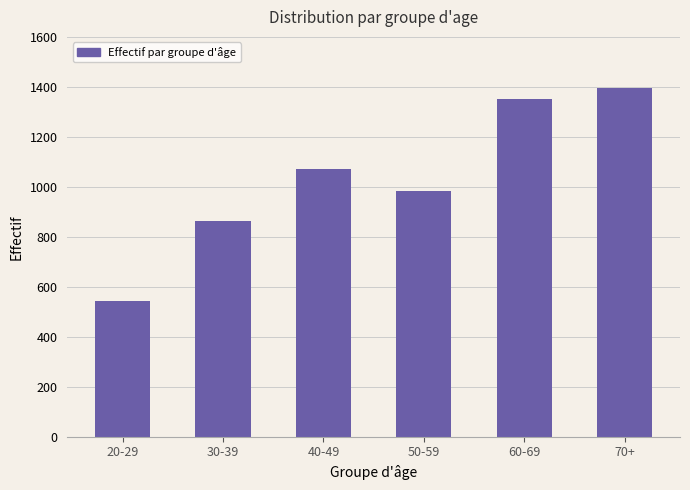

Read the value at 60-69, to the nearest 10.

1350